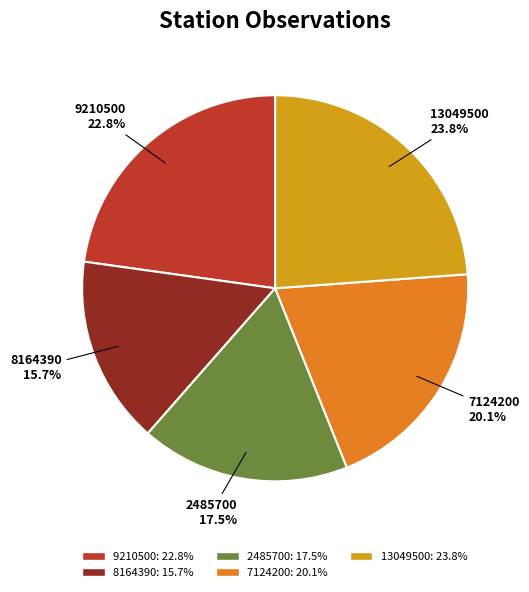

Which category has the biggest portion of the pie?

13049500